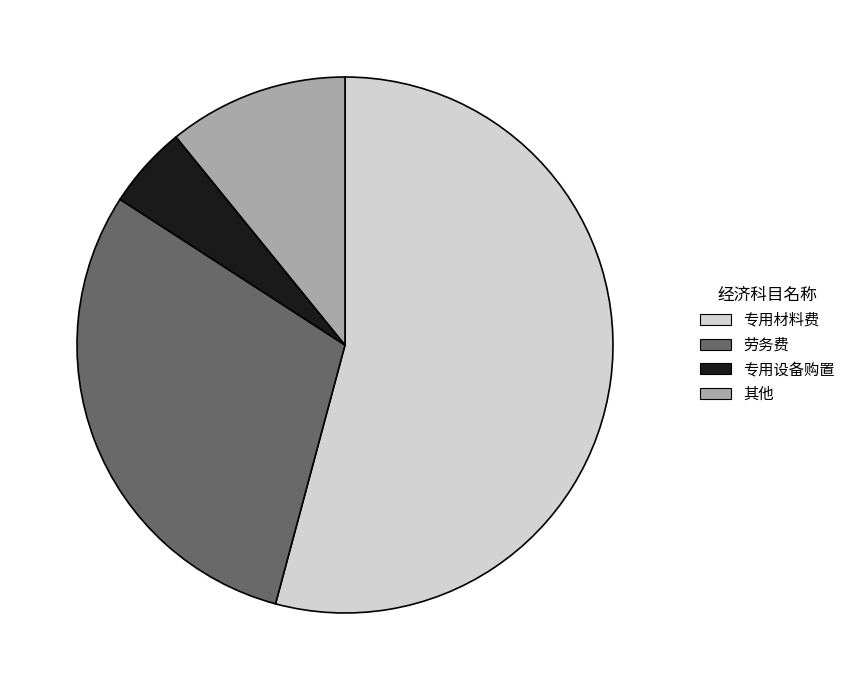

Rank the categories by value from lowest to highest.

专用设备购置, 其他, 劳务费, 专用材料费